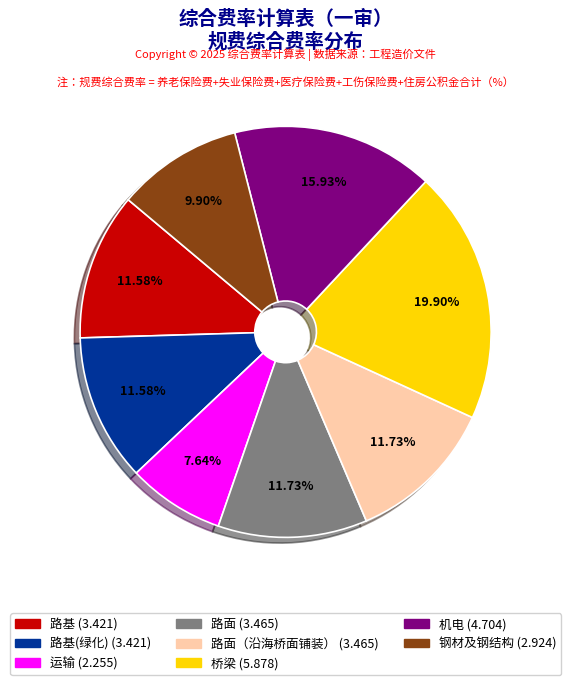

Does any single category account for the majority?

No